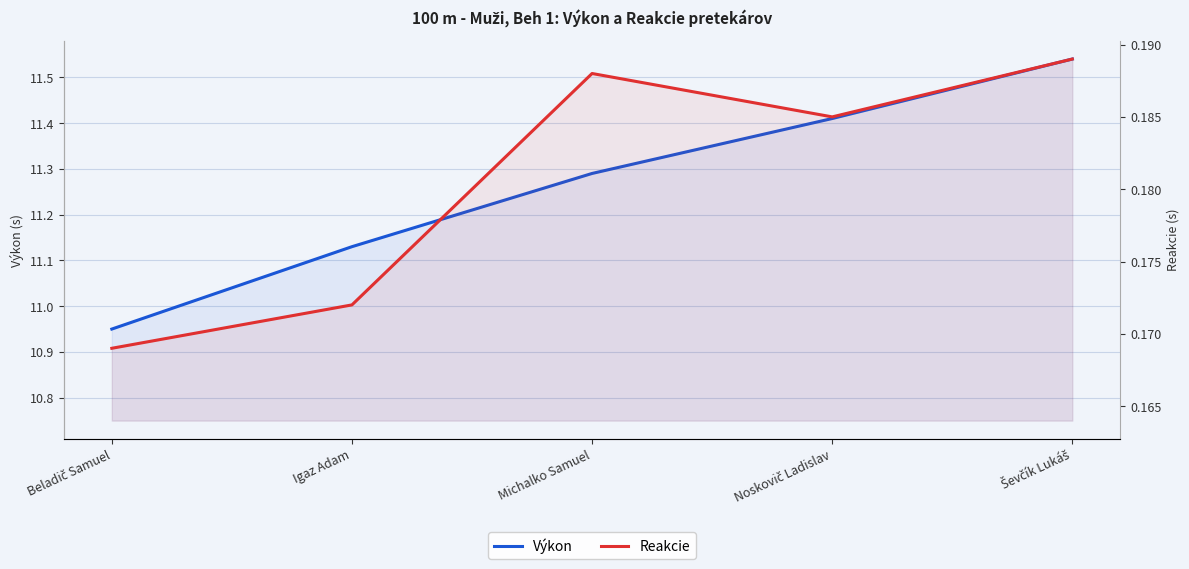

Where is the first local minimum for Reakcie?

Noskovič Ladislav